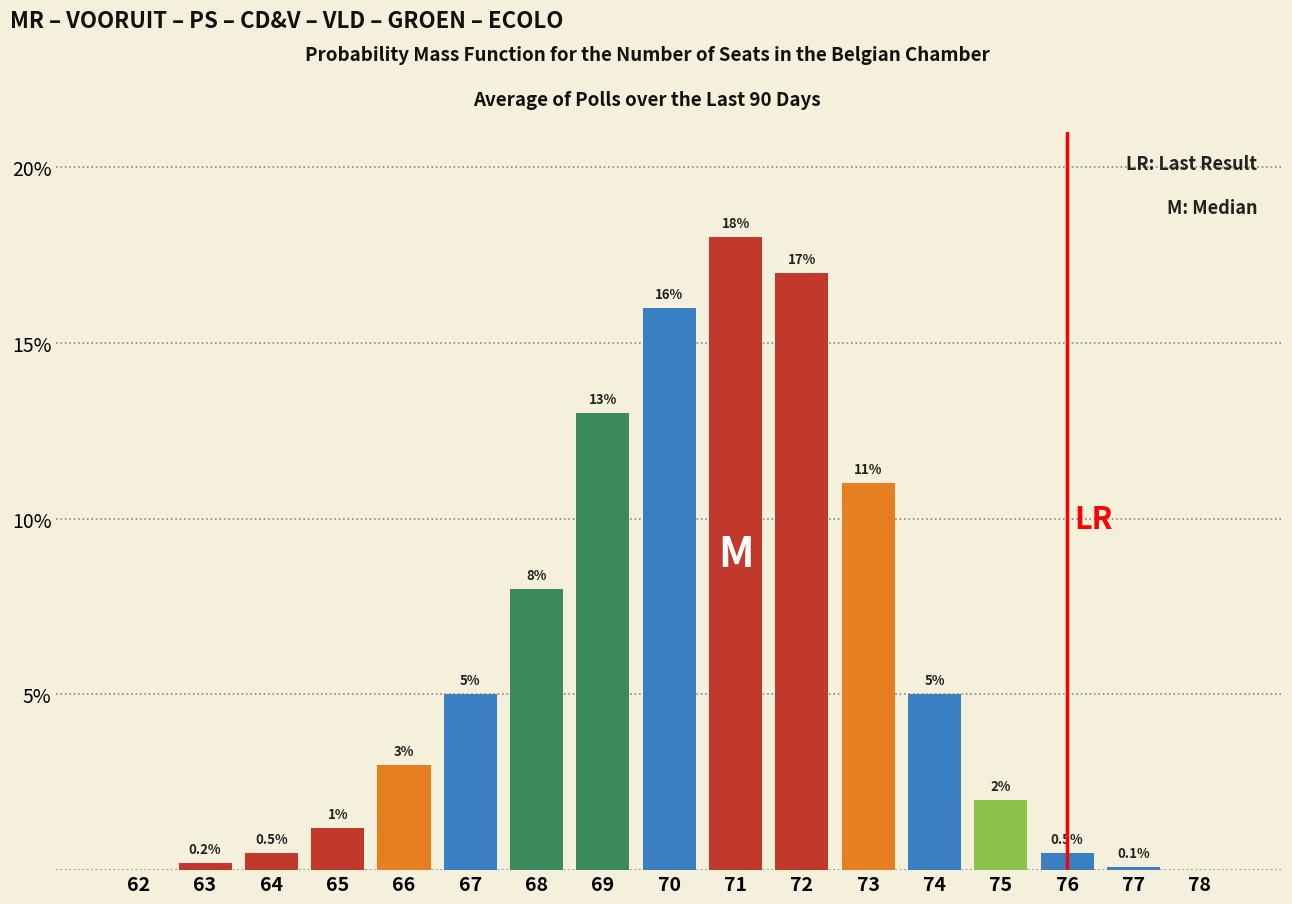

Reading left to right, extract all data points from this chart.

62=0.0	63=0.2	64=0.5	65=1.2	66=3.0	67=5.0	68=8.0	69=13.0	70=16.0	71=18.0	72=17.0	73=11.0	74=5.0	75=2.0	76=0.5	77=0.1	78=0.0